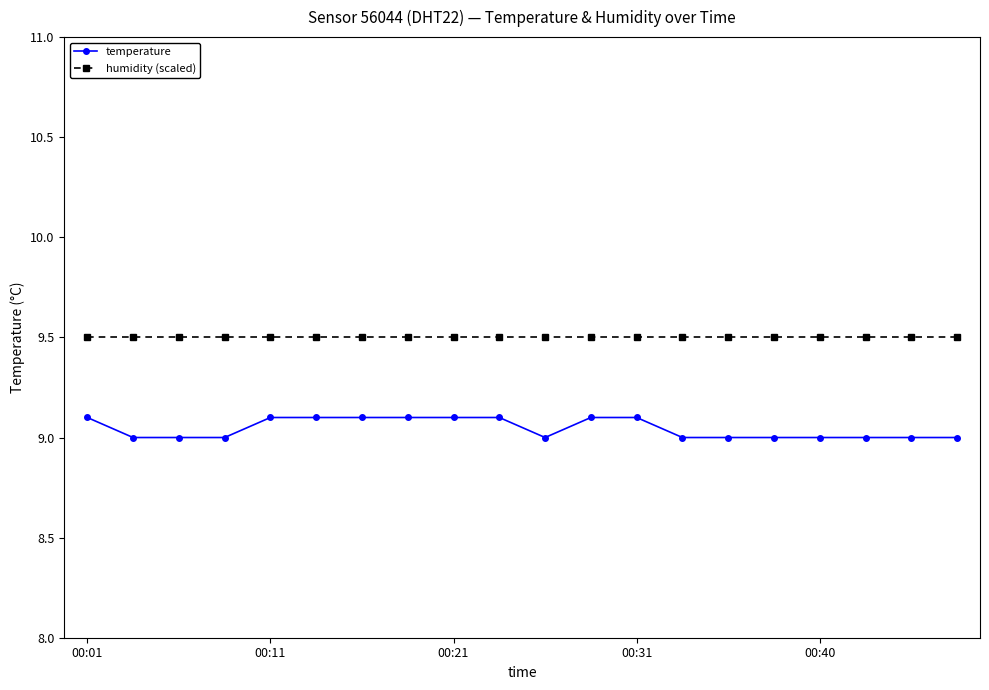

What is the smallest value displayed?

9.0